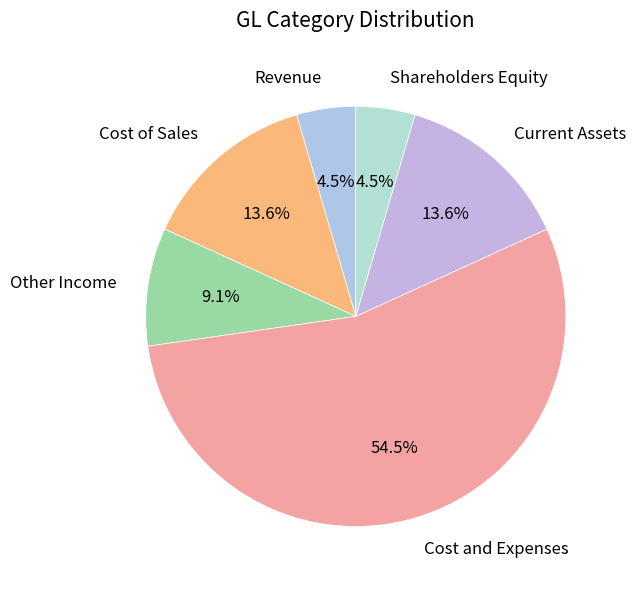

To the nearest percent, what portion does Other Income represent?

9%